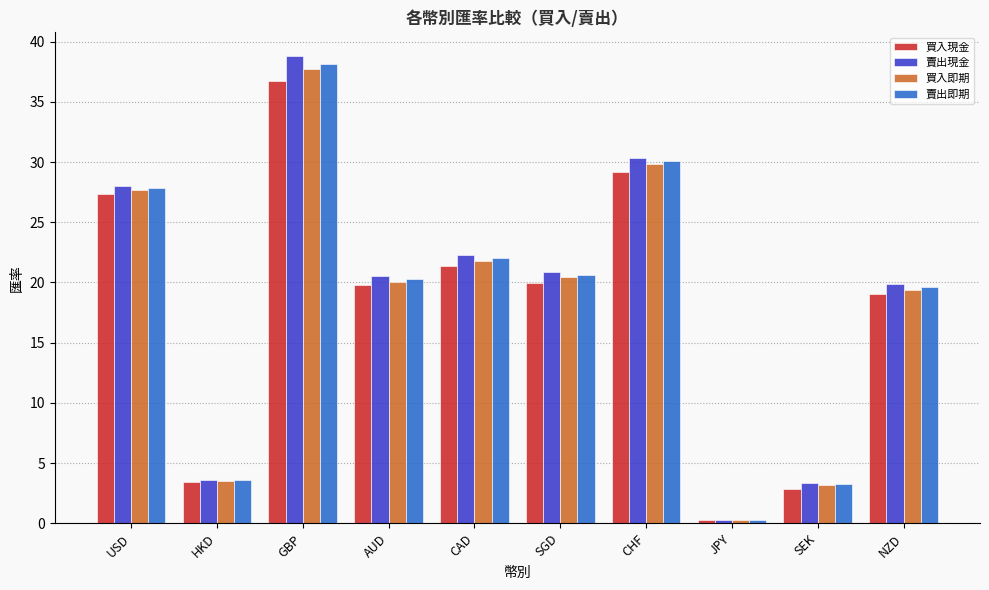

At which label does 賣出即期 reach its minimum?

JPY